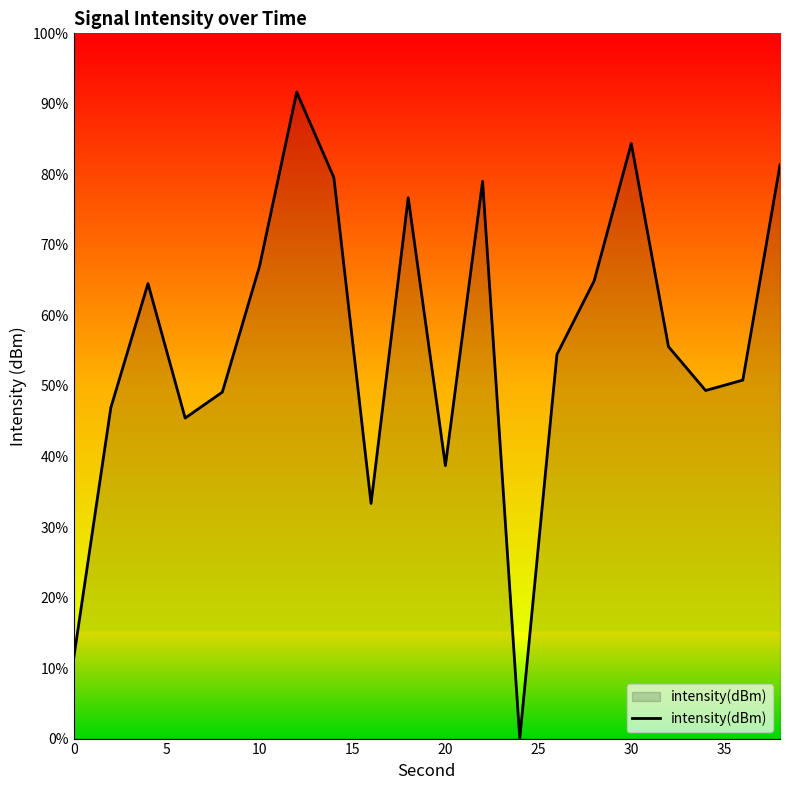

What is the difference between the maximum and minimum values?

91.7